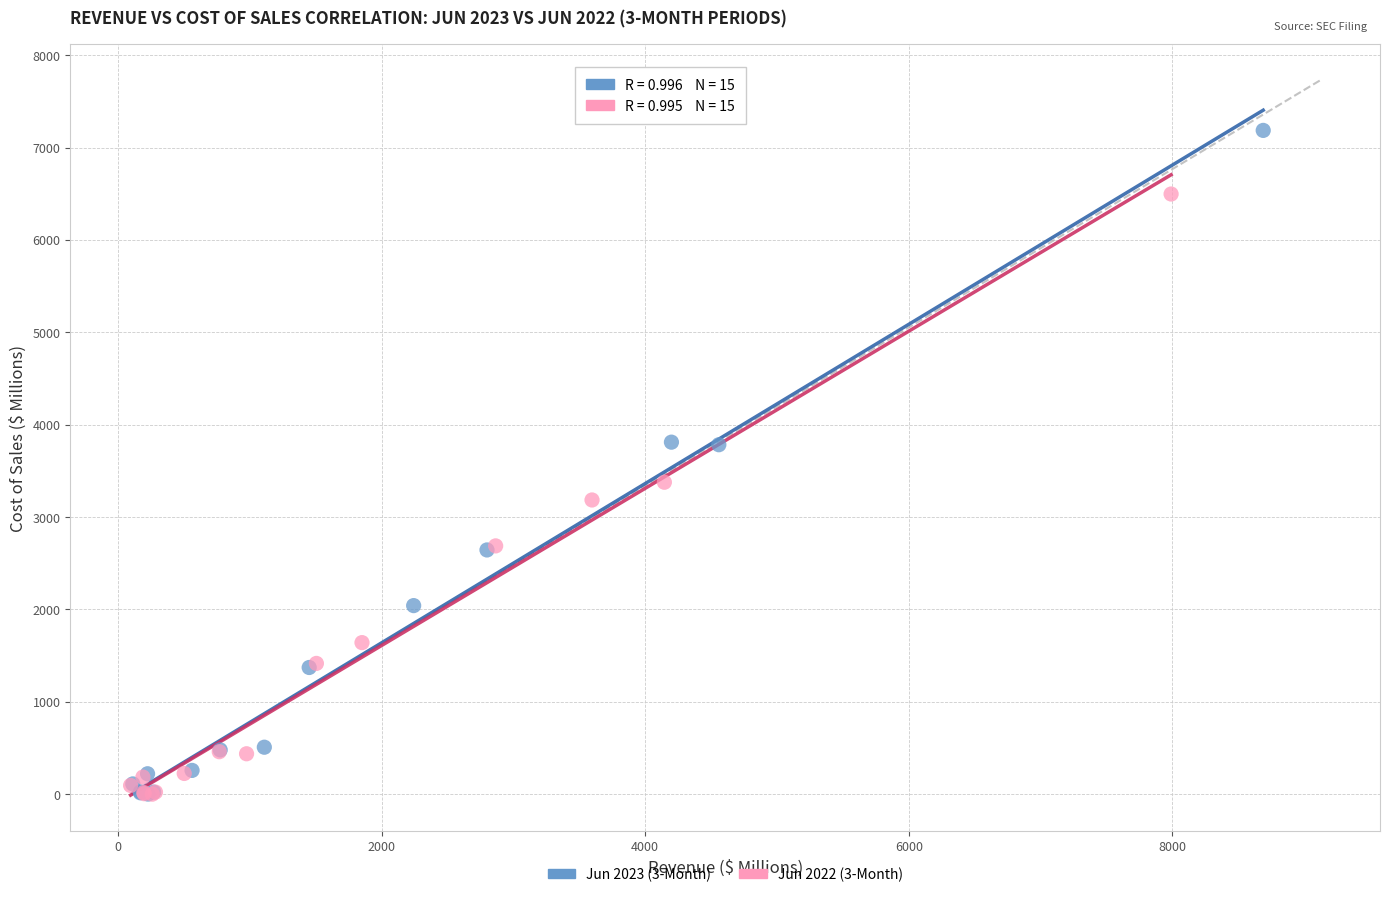

Which series has the largest Y range (max minus min)?

Jun 2023 (3-Month)